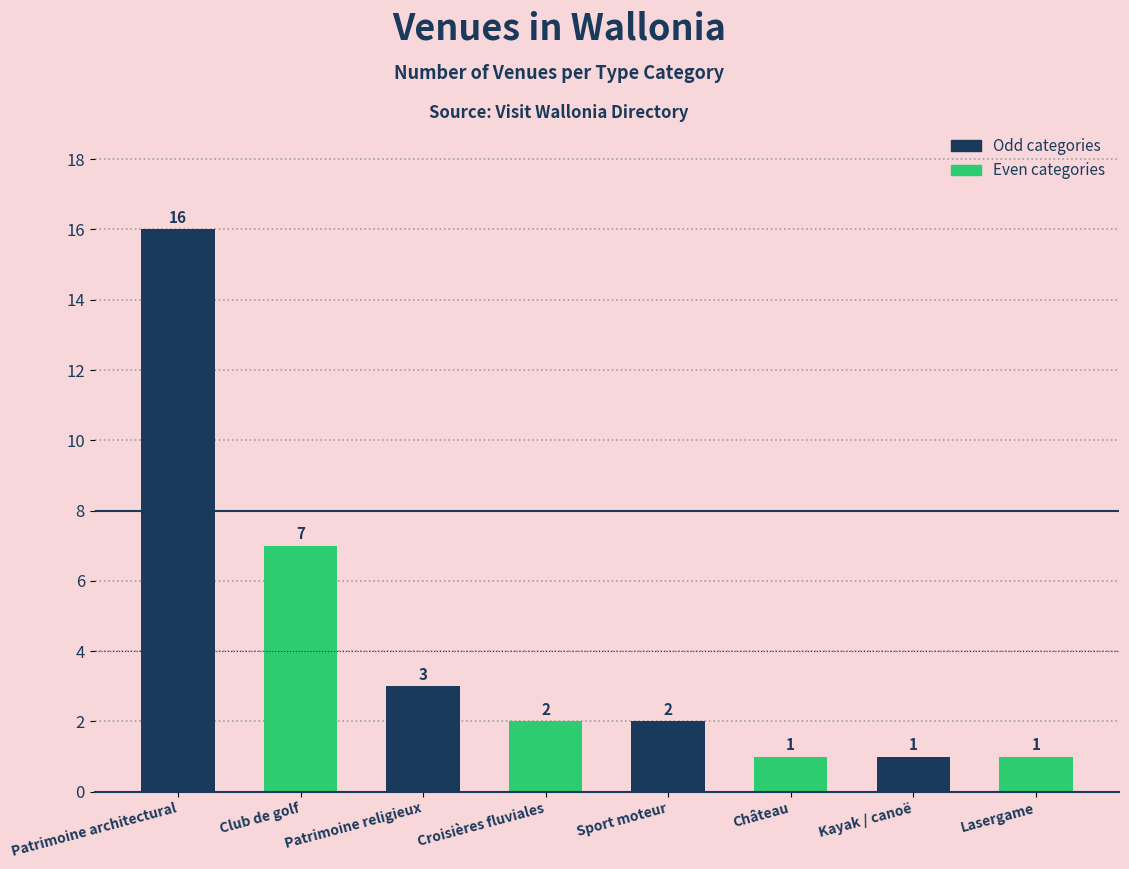

What is the sum of all values?

33